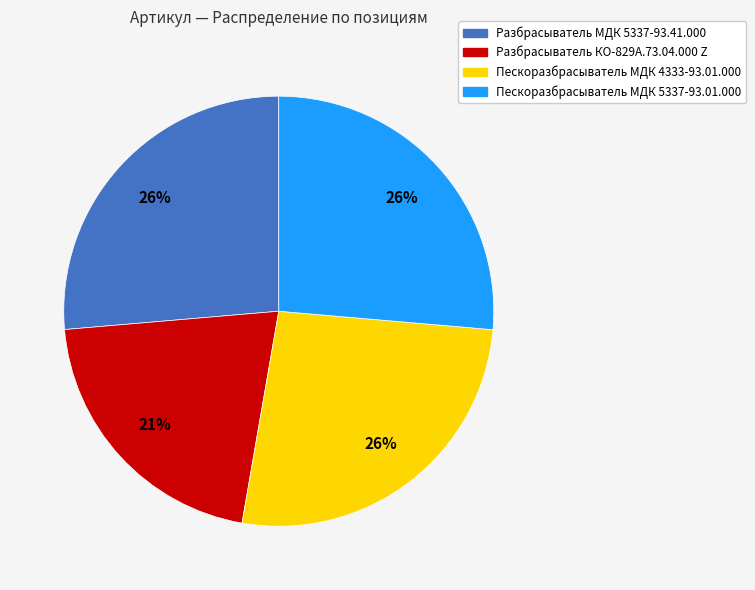

To the nearest percent, what is the average slice percentage?

25%